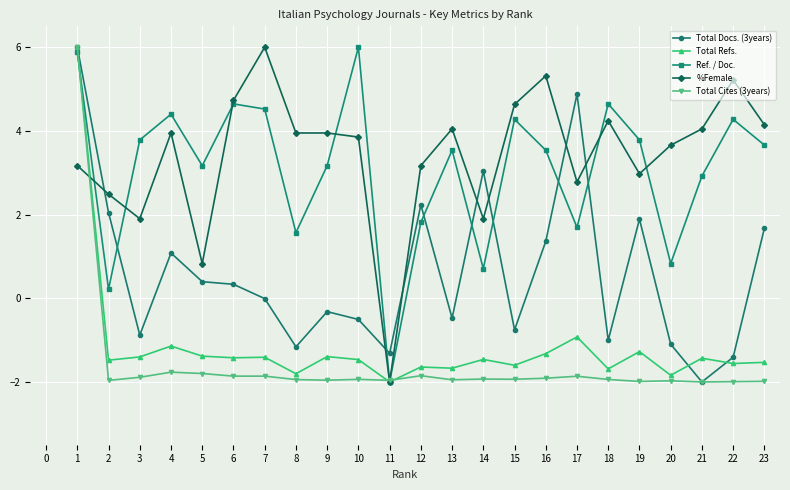

How many interior local valleys does the Ref. / Doc. series have?

7